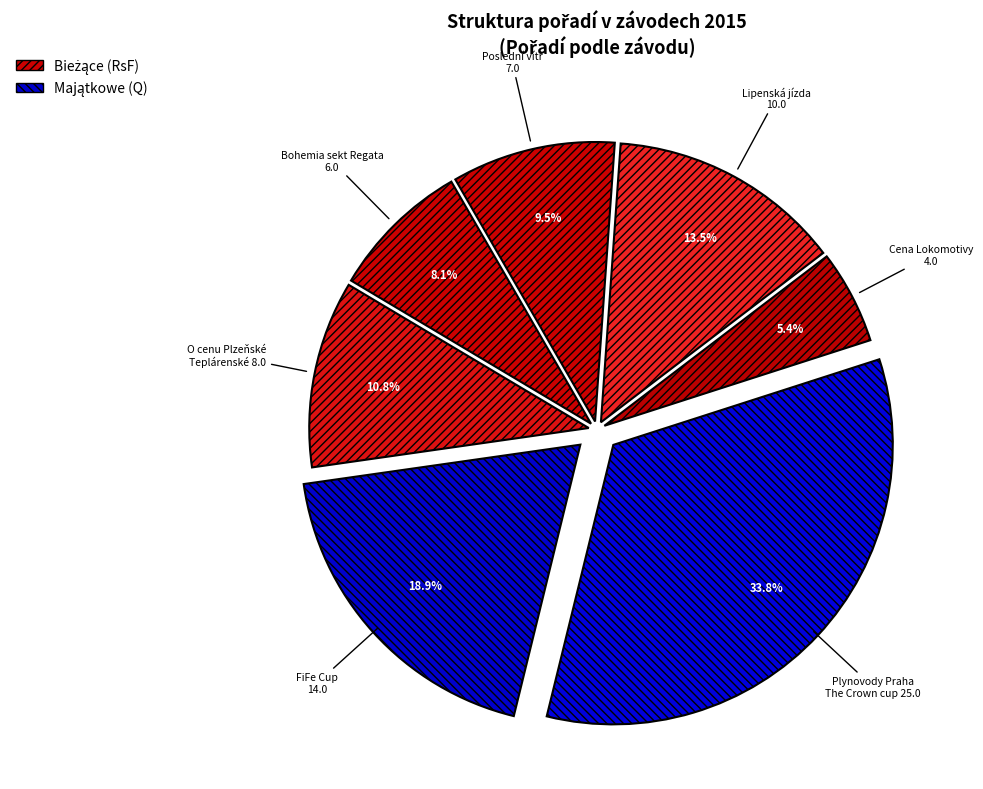

Which category has the smallest portion of the pie?

Cena Lokomotivy (151408)